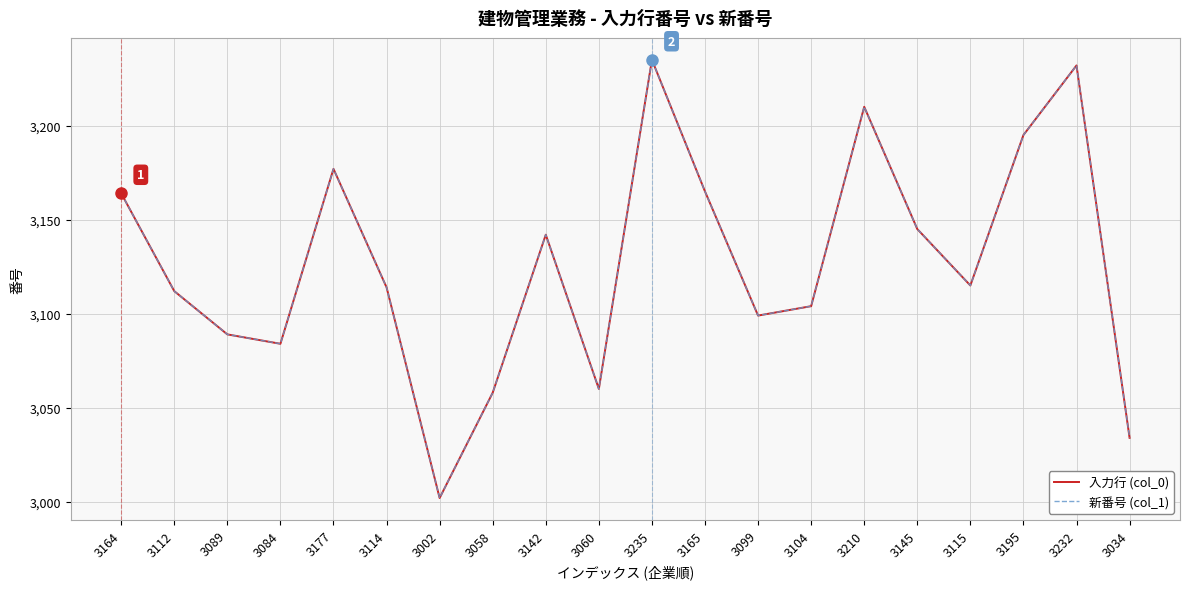

Is this an area chart (filled region under the line)?

No